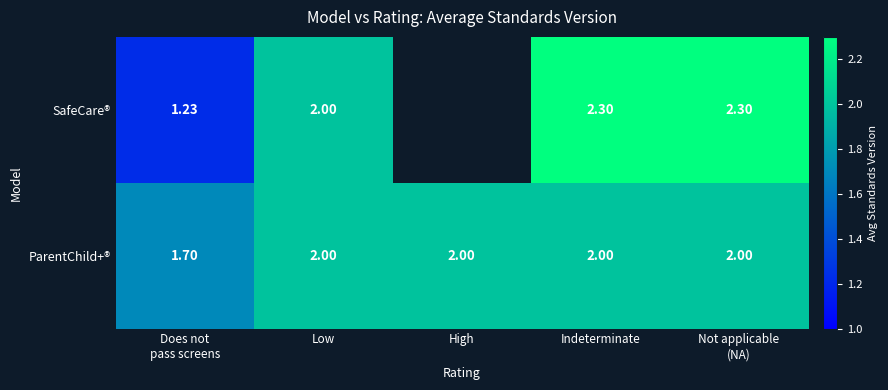

What is the difference between the SafeCare® values at Does not pass screens and Low?

0.8